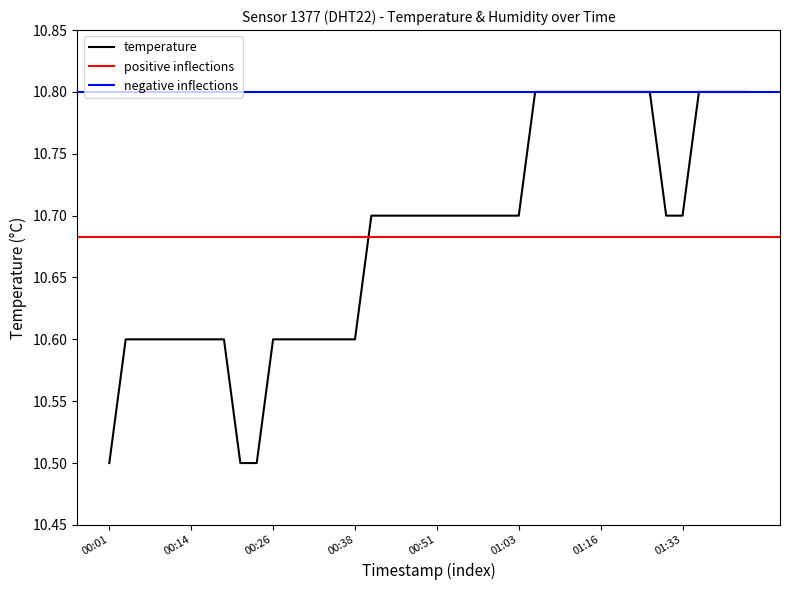

Count the values in the range 10 to 11.

40